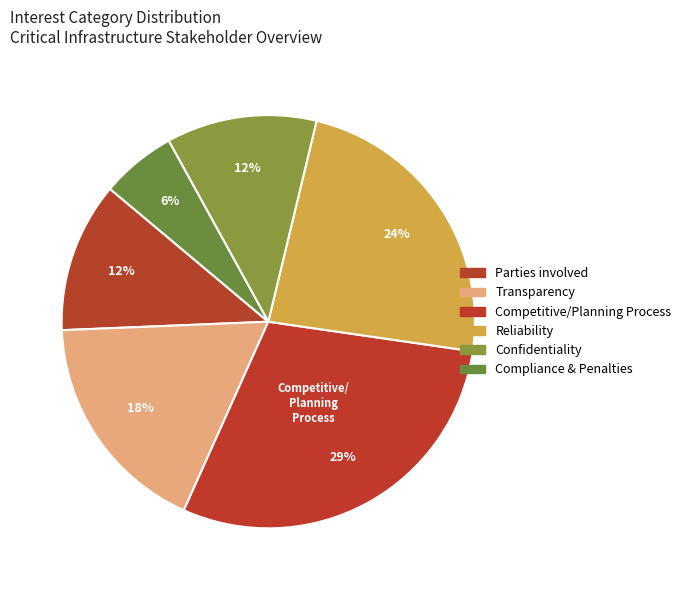

How many segments does this pie chart have?

6